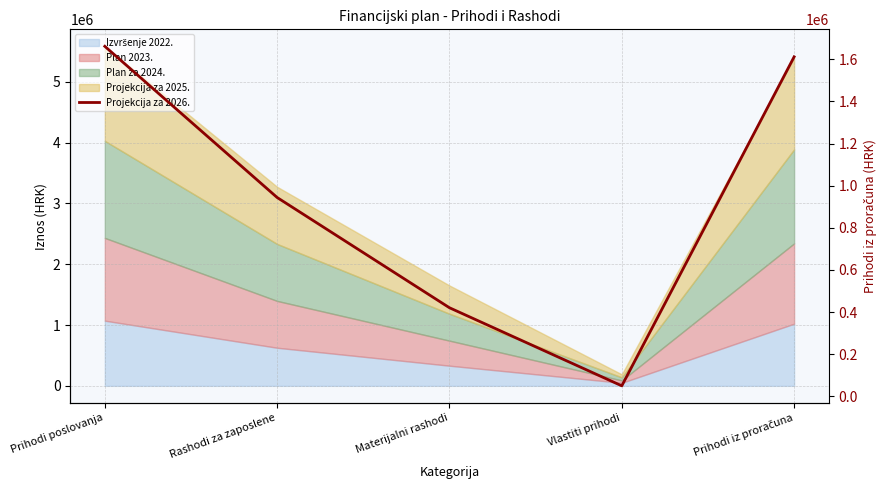

What is the change in value from Materijalni rashodi to Vlastiti prihodi?

-370650